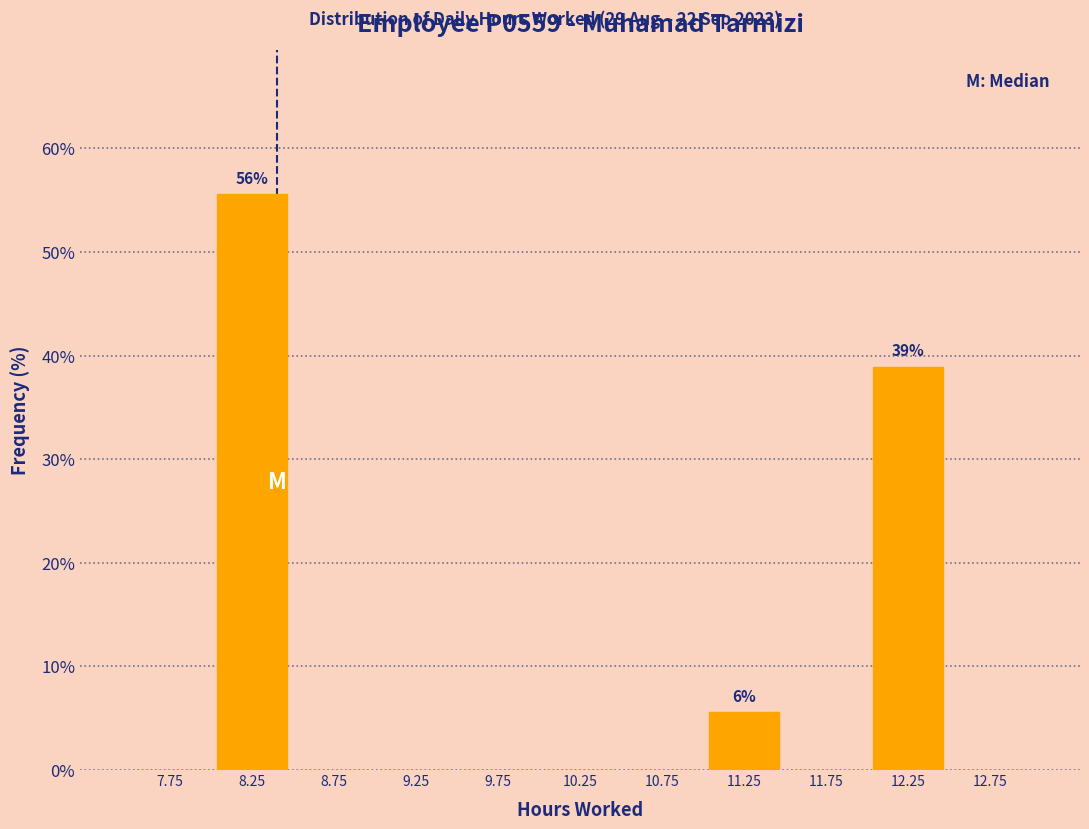

Which range on the x-axis has the tallest bar?

8.0 to 8.5